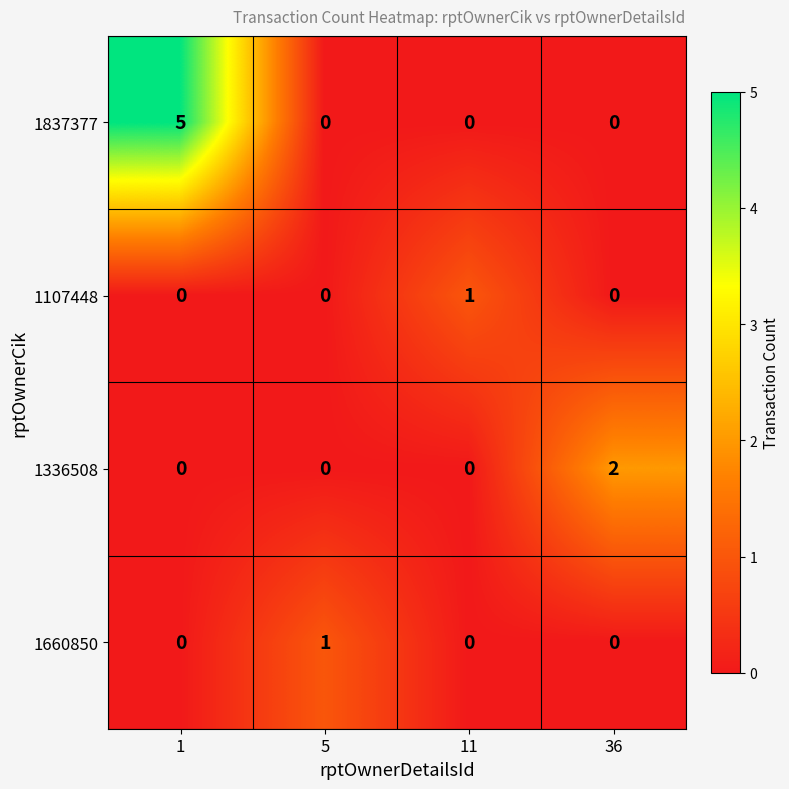

What is the greatest value displayed?

5